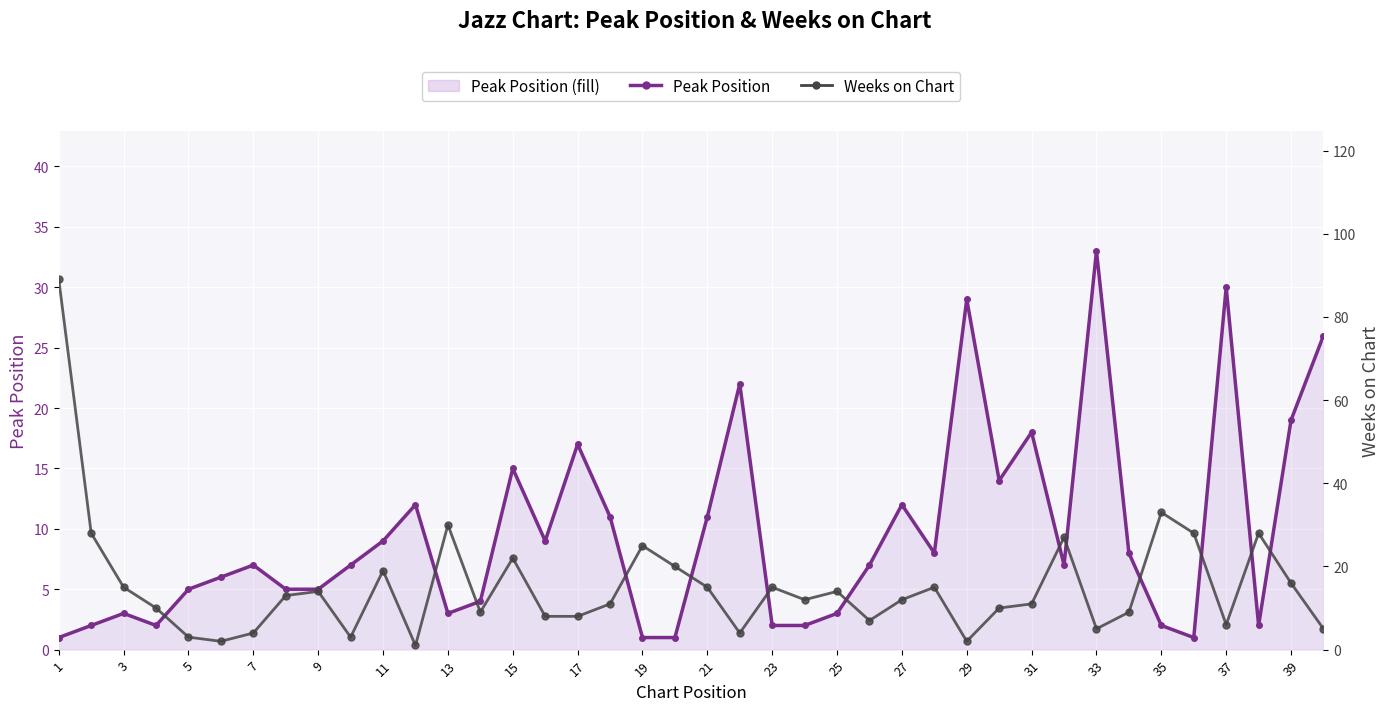

True or false: Peak Position has more than 1 points higher than both neighbors.

True